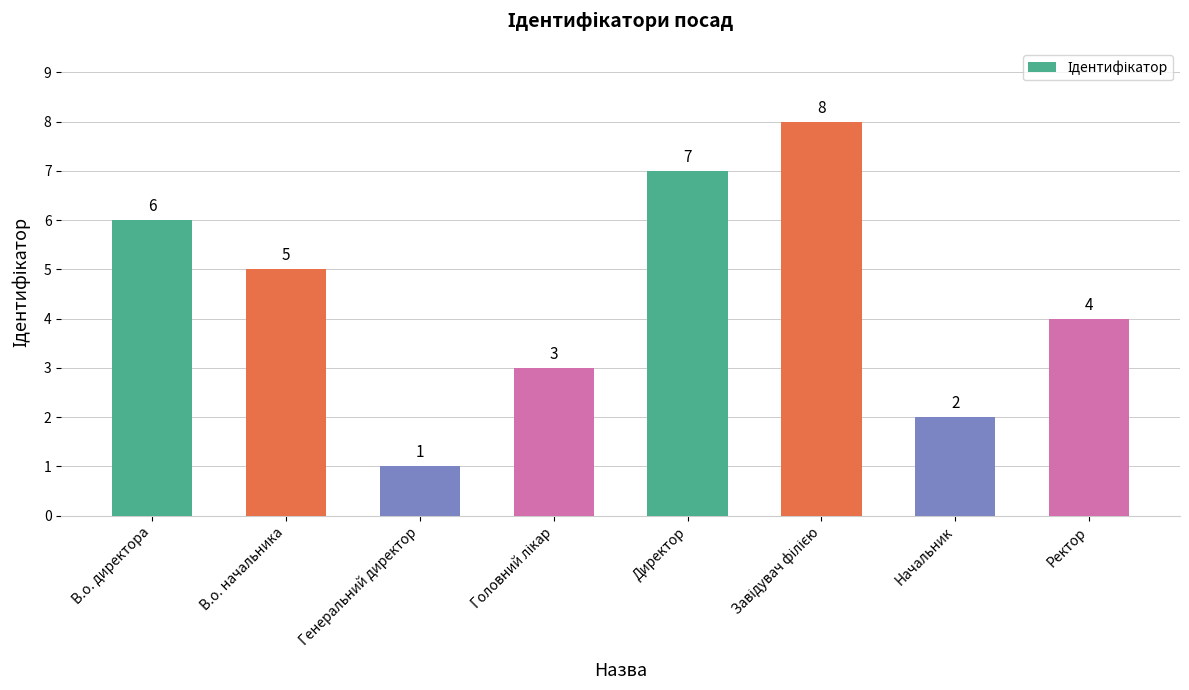

The value at Генеральний директор is 1. True or false?

True